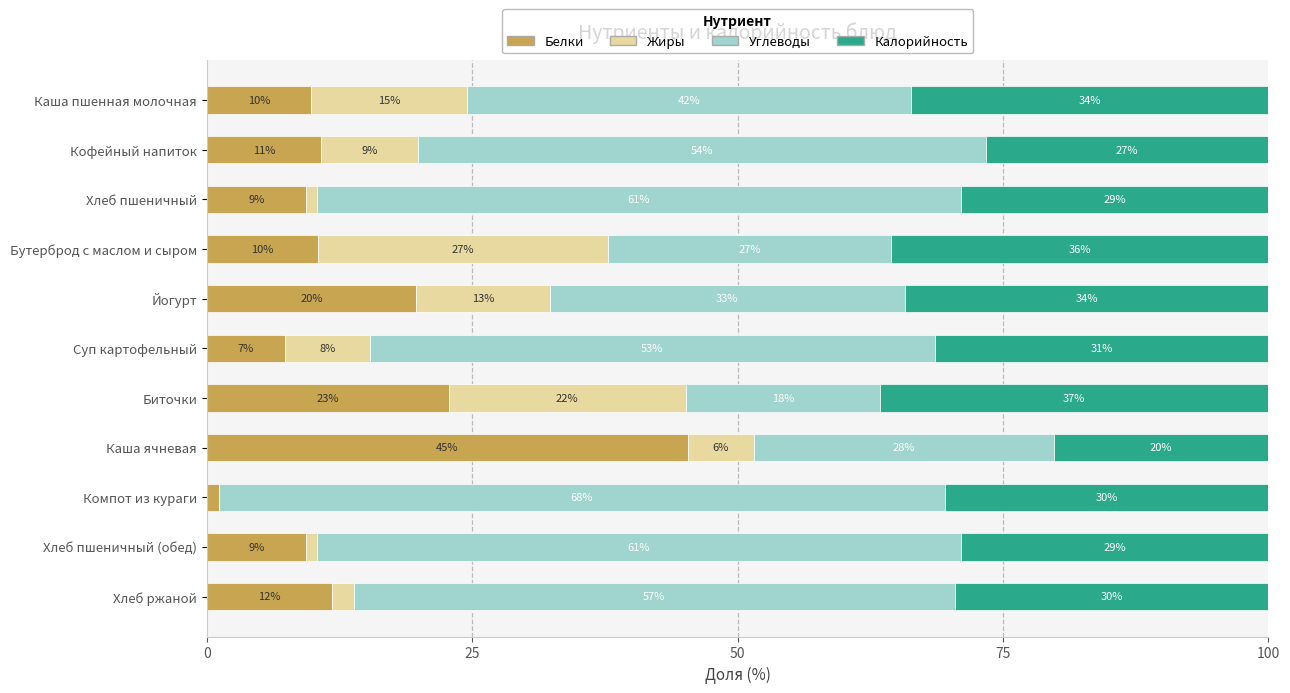

What are all the series names shown in the legend?

Белки, Жиры, Углеводы, Калорийность